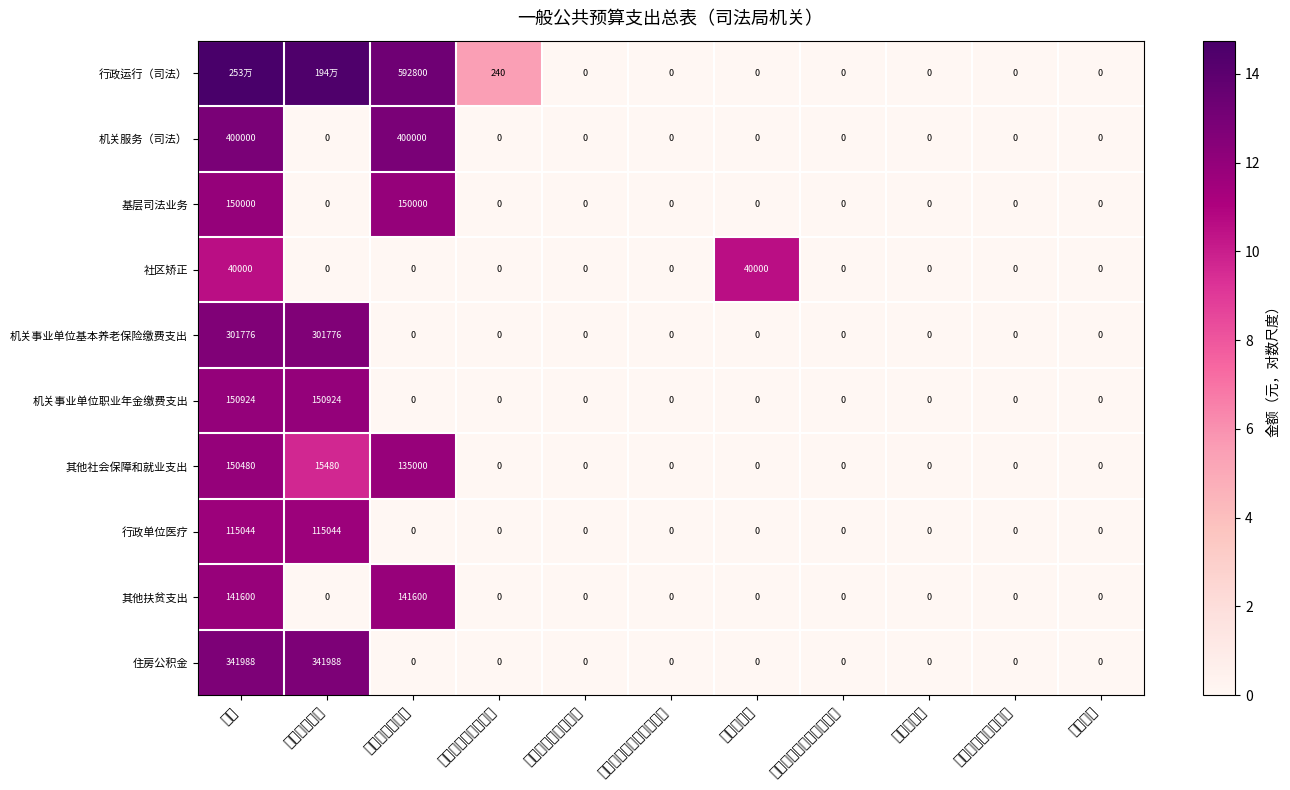

What is the difference between the maximum and minimum values in the 其他社会保障和就业支出 series?

11.9